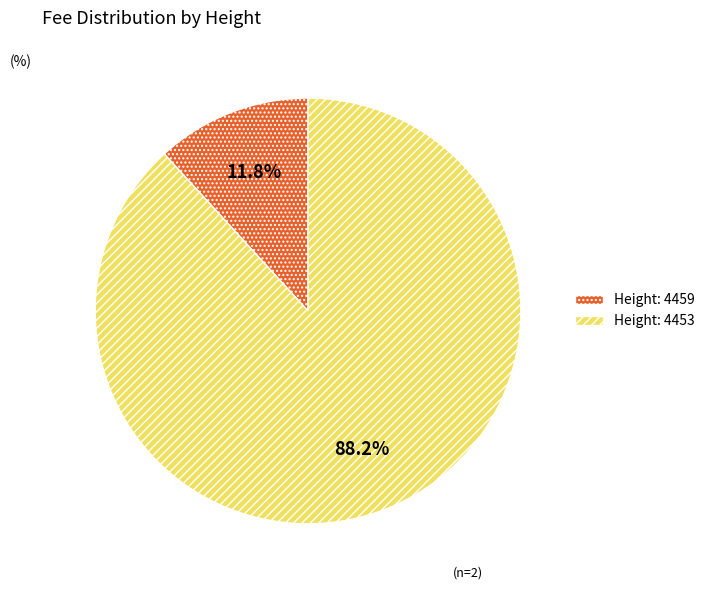

Count the number of slices in the pie.

2